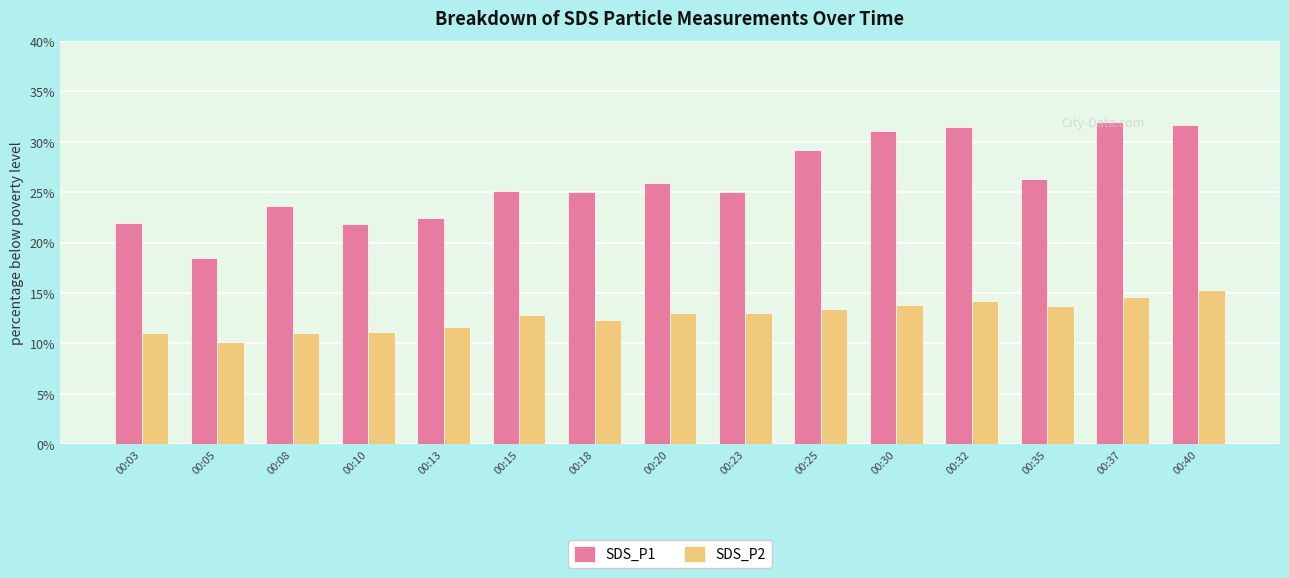

Rank the series by their average value, from lowest to highest.

SDS_P2, SDS_P1